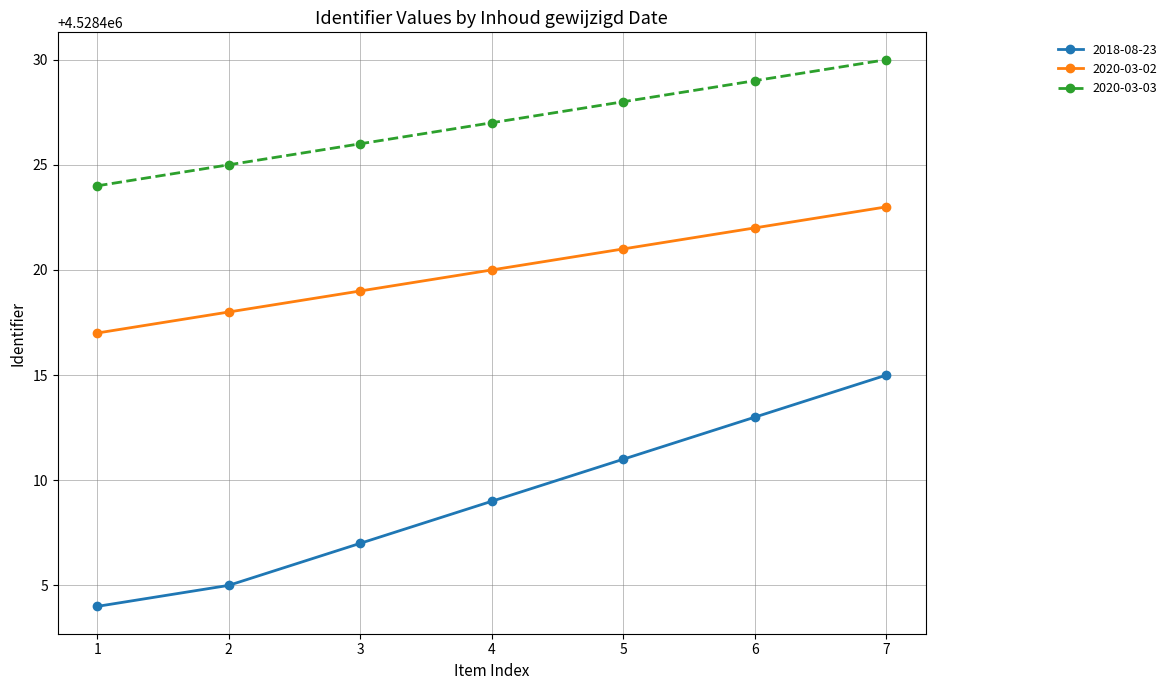

At which label is 2020-03-03 closest to 4528427?

4